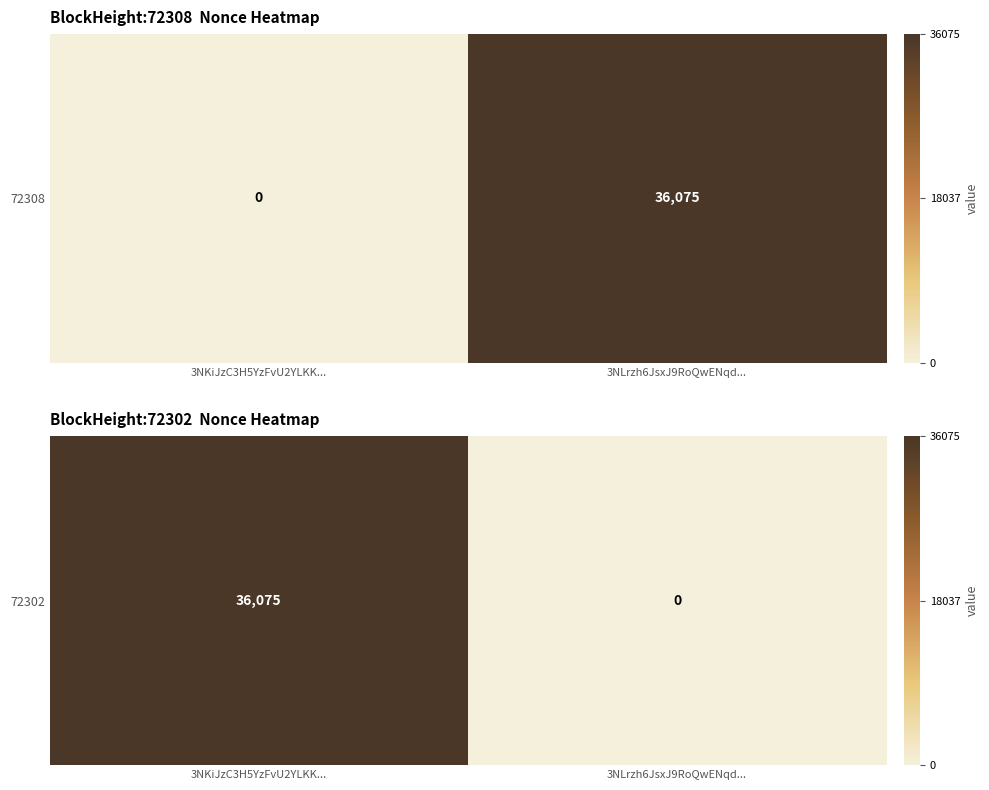

At which category does the chart reach its peak across all series?

3NKiJzC3H5YzFvU2YLKK...